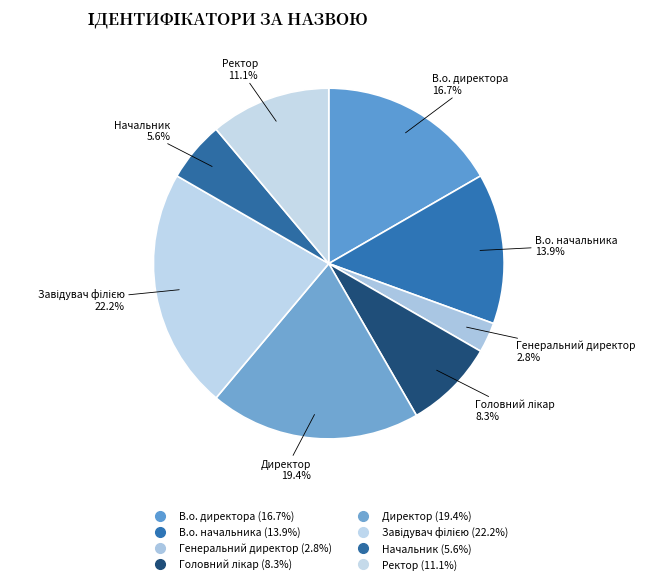

What is the largest slice in the pie chart?

Завідувач філією